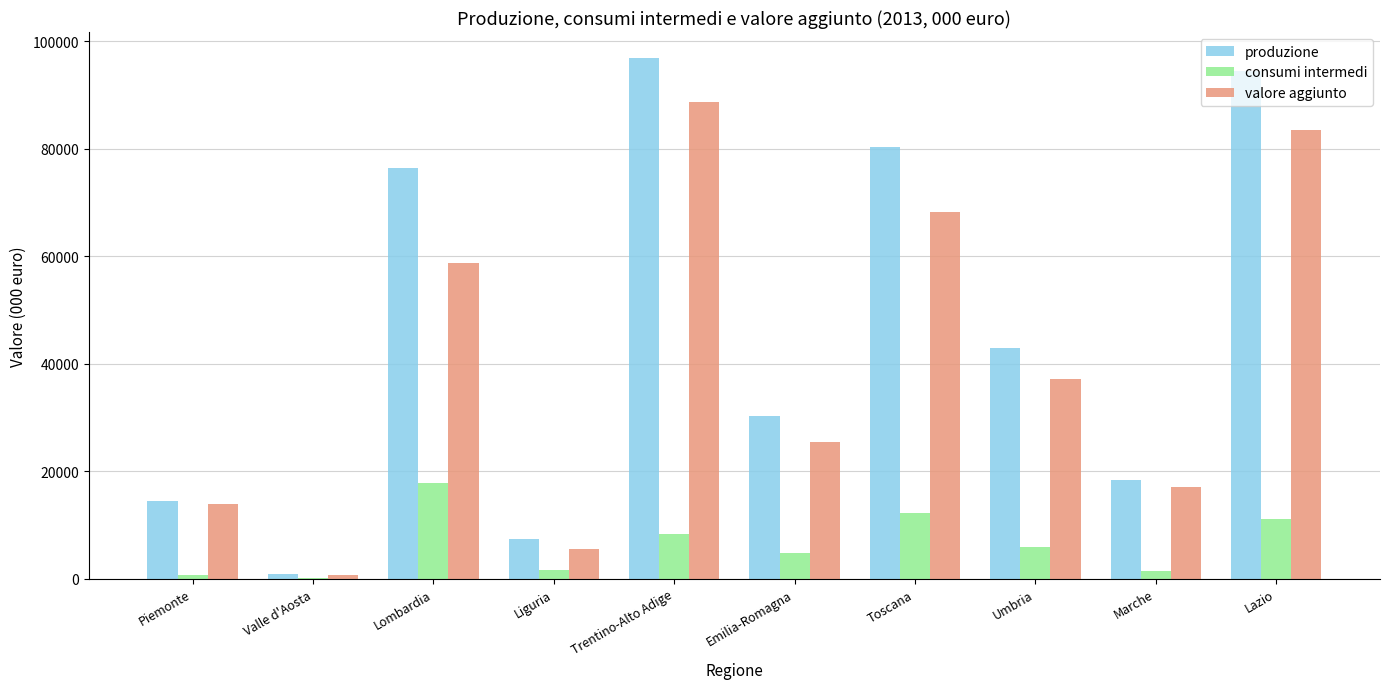

What is the sum of all consumi intermedi values?

63715.2